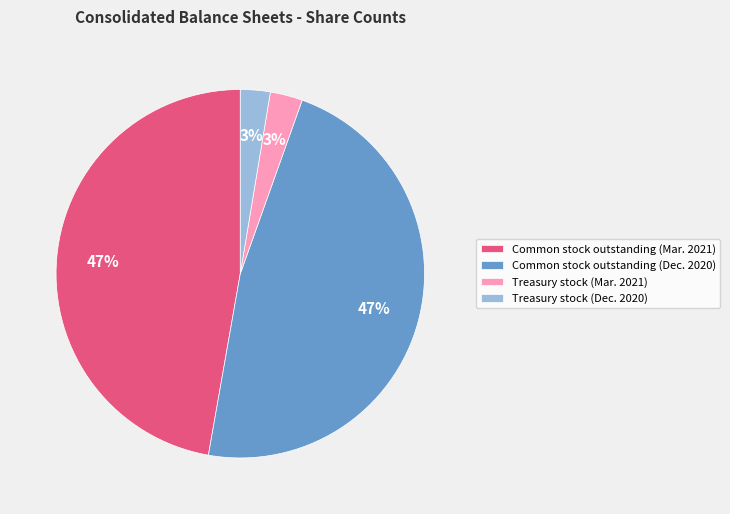

What percentage is the Common stock outstanding (Mar. 2021) slice, to the nearest percent?

47%